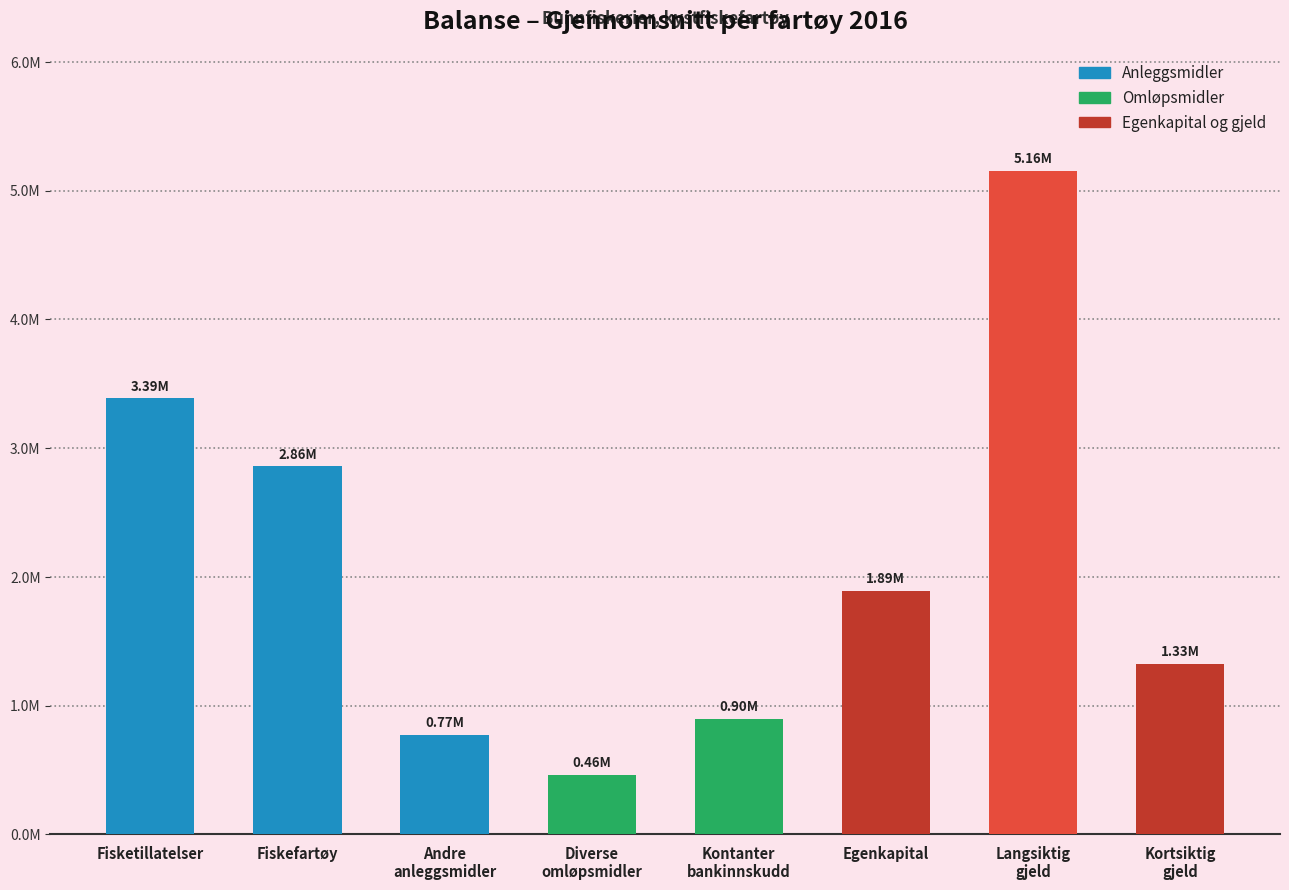

What is the smallest value displayed?

458369.5